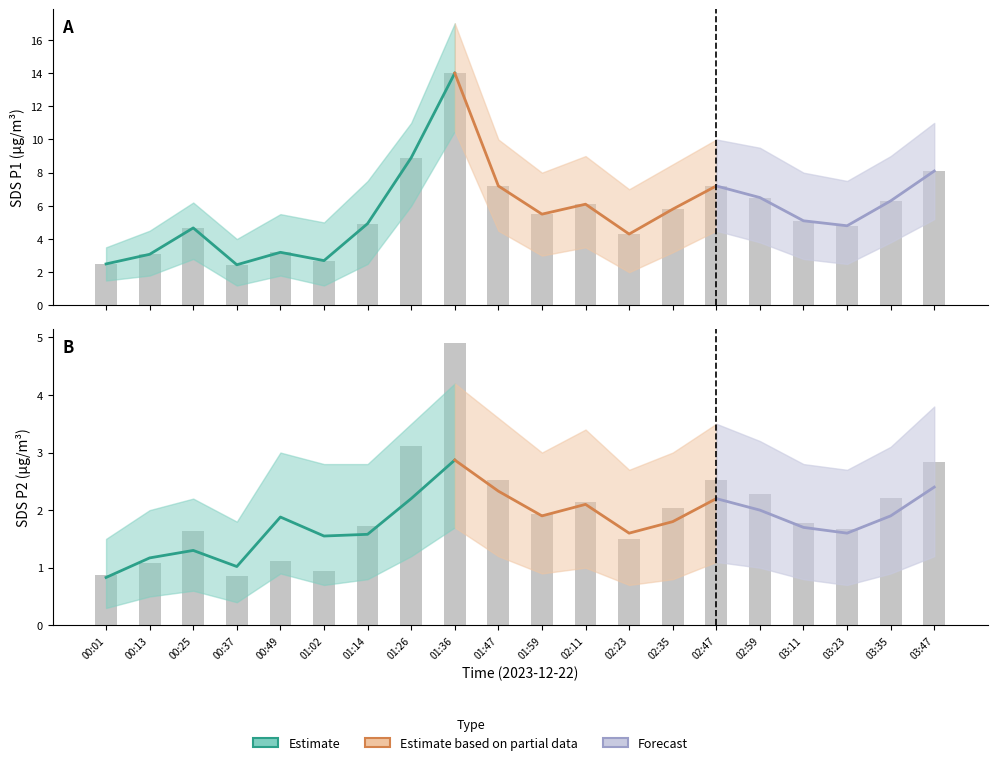

List the series in order of their peak value, lowest first.

SDS_P2_lower, SDS_P2, SDS_P2_upper, SDS_P1_lower, SDS_P1, SDS_P1_upper